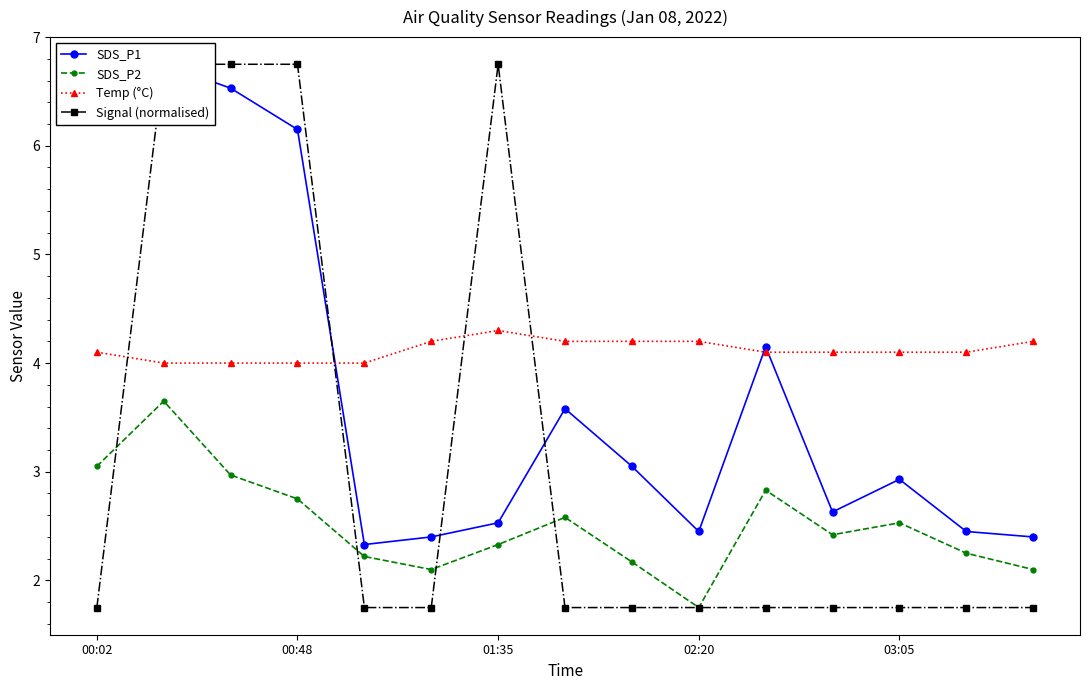

Does the chart display data point markers on the line(s)?

Yes